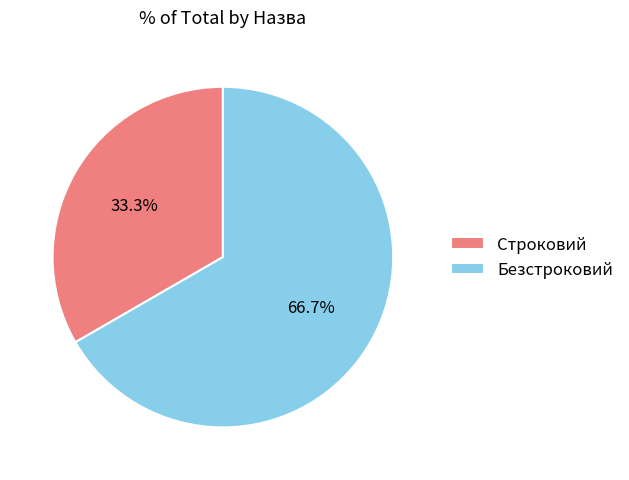

What is the smallest slice in the pie chart?

Строковий